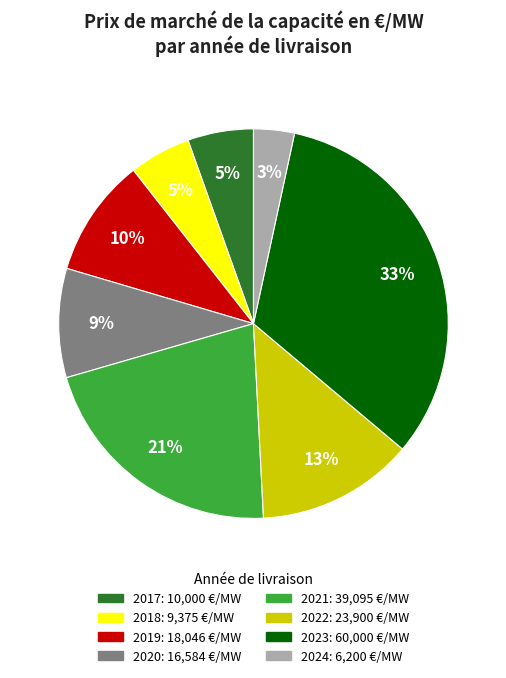

What is the change in value from 2018 to 2023?

+50624.7